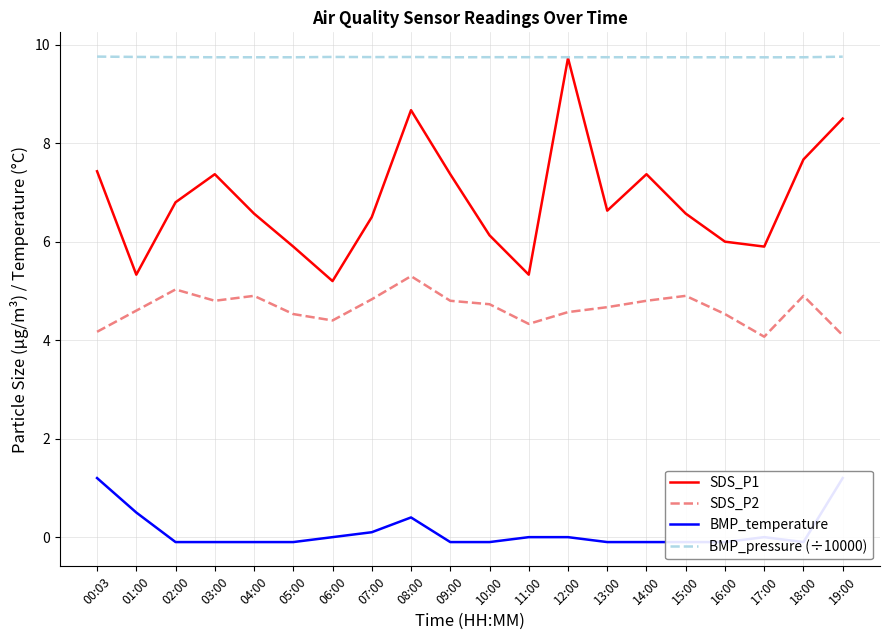

Where does the BMP_temperature series first go above 0?

00:03